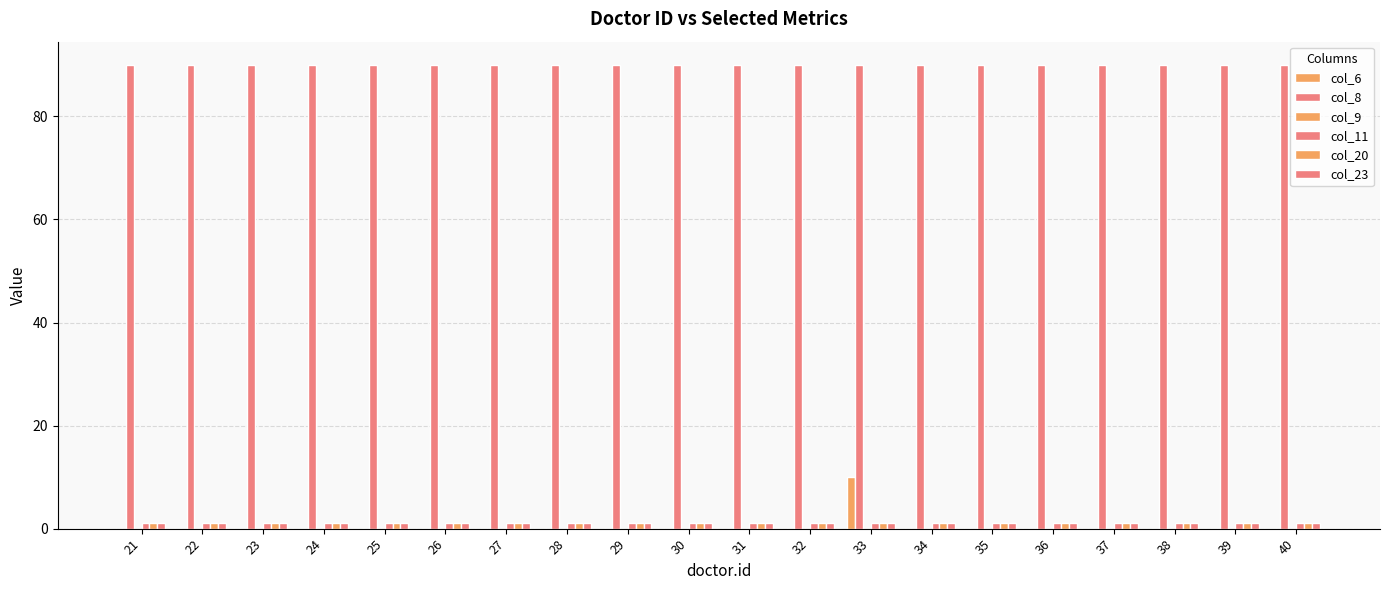

At how many categories does at least one series exceed 48?

20